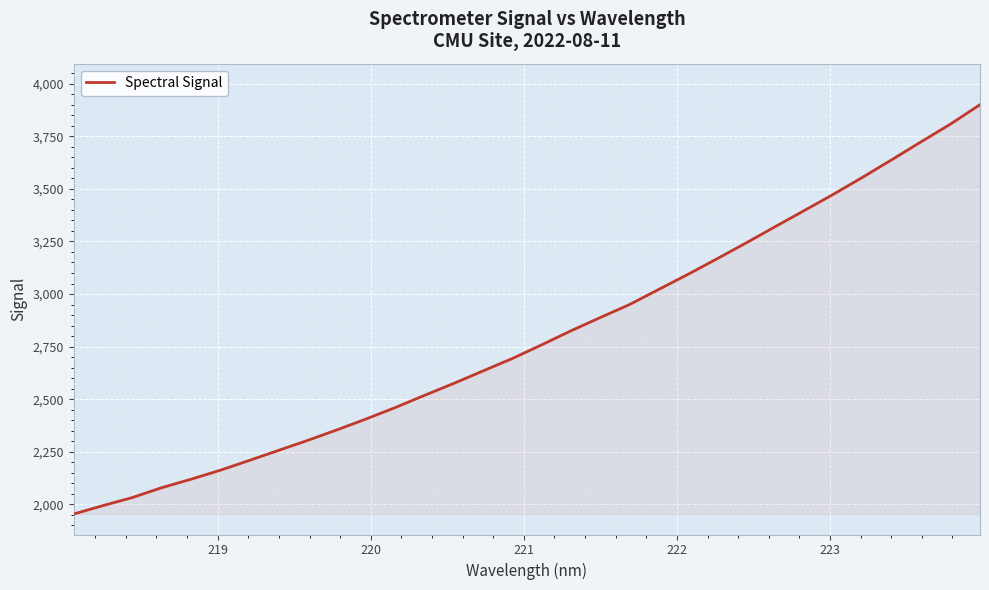

What is the smallest value displayed?

1954.0